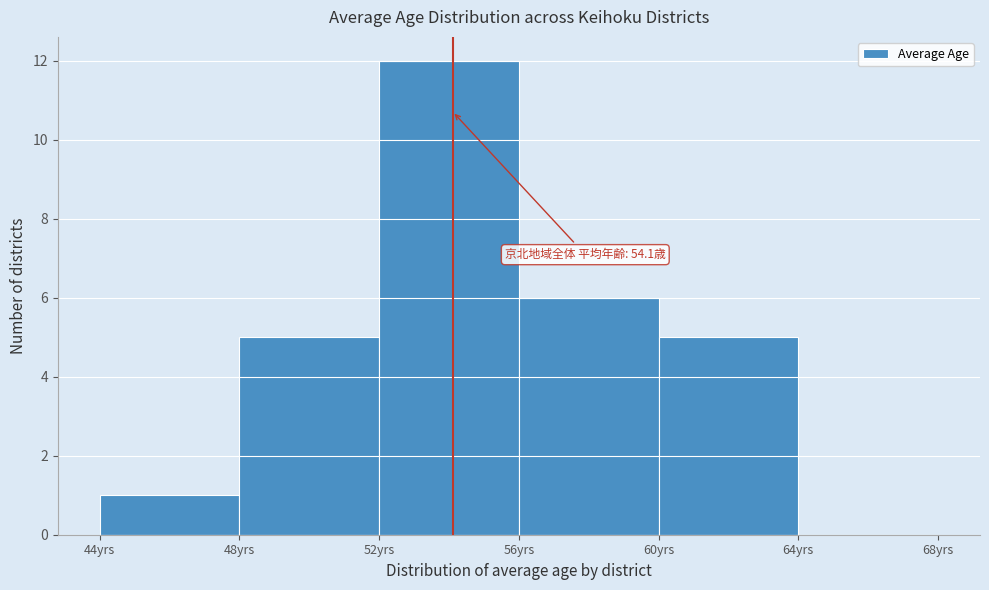

Over which range of the x-axis is the bar tallest?

52 to 56